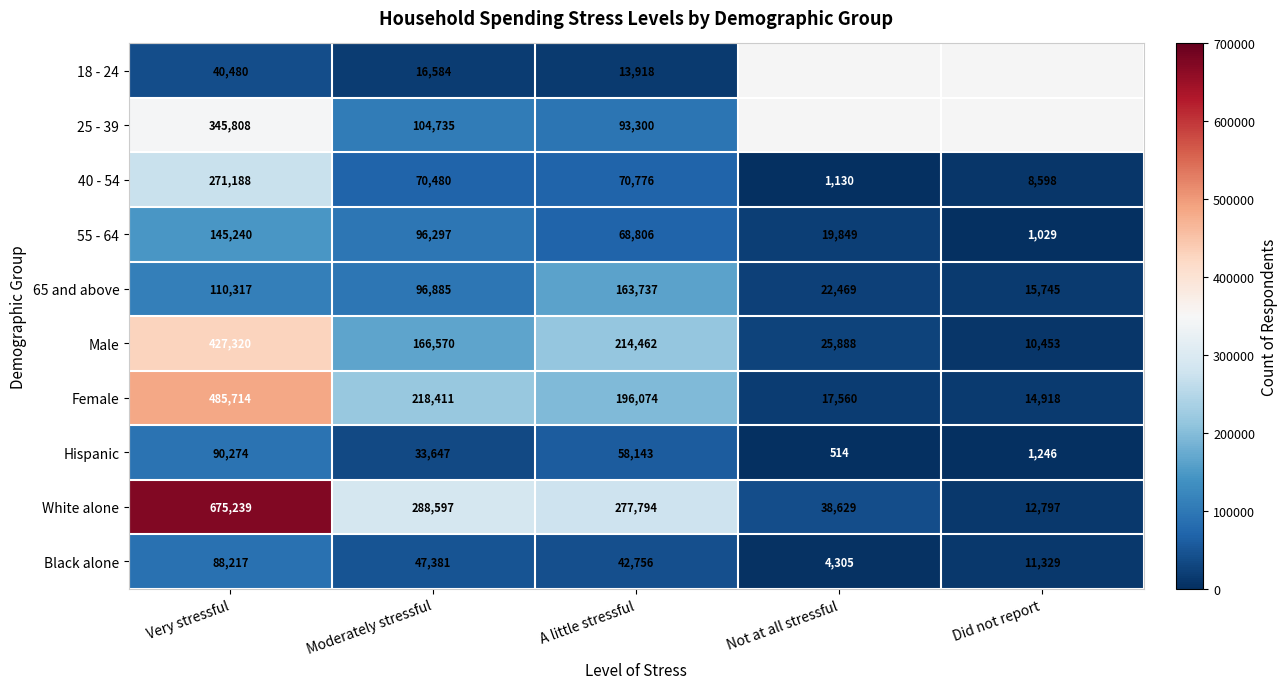

What is the spread (max minus min) of values at Very stressful?

634759